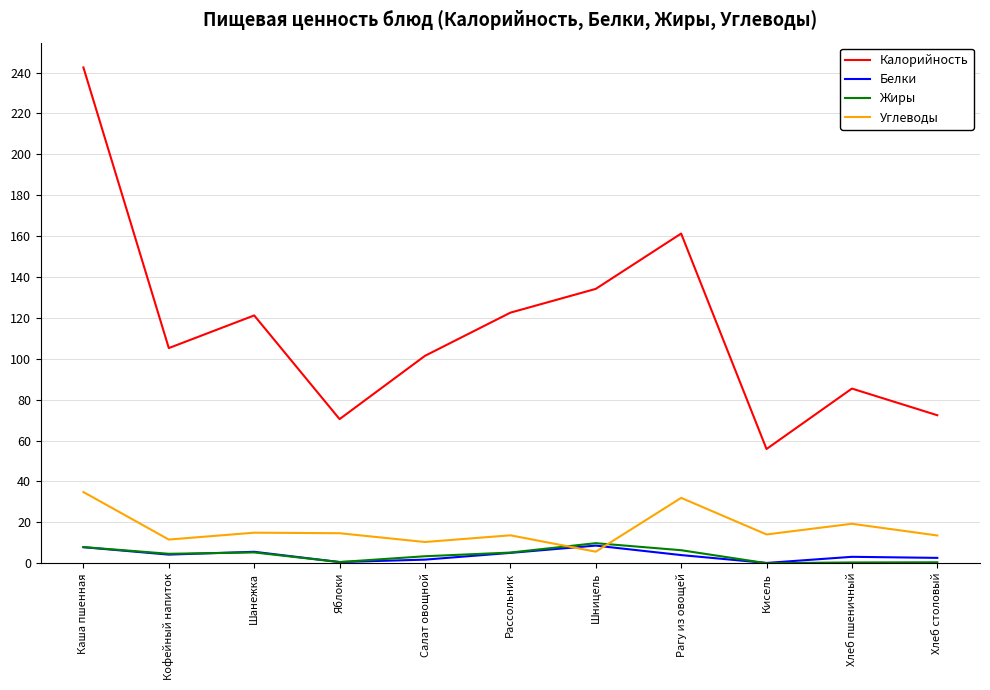

Which series has the largest range (max minus min)?

Калорийность